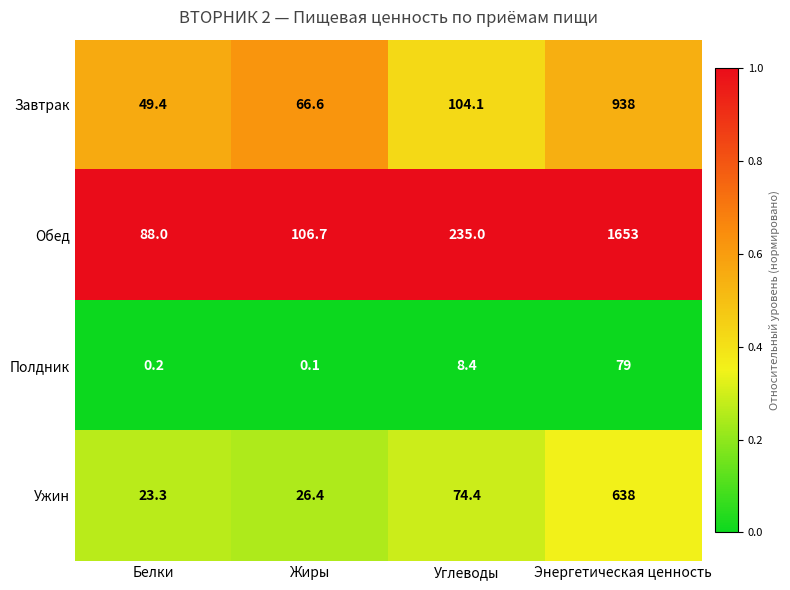

Which category has the highest value across all series?

Энергетическая ценность